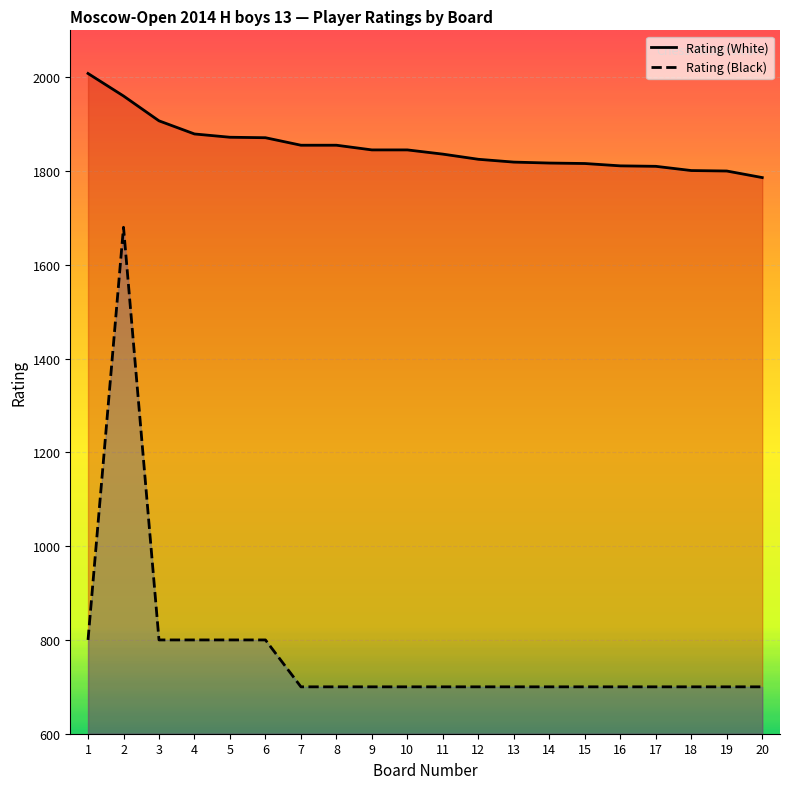

Reading left to right, transcribe all the data shown in this chart.

Rating (White): 2008	1960	1907	1879	1872	1871	1855	1855	1845	1845	1836	1825	1819	1817	1816	1811	1810	1801	1800	1786
Rating (Black): 800	1680	800	800	800	800	700	700	700	700	700	700	700	700	700	700	700	700	700	700